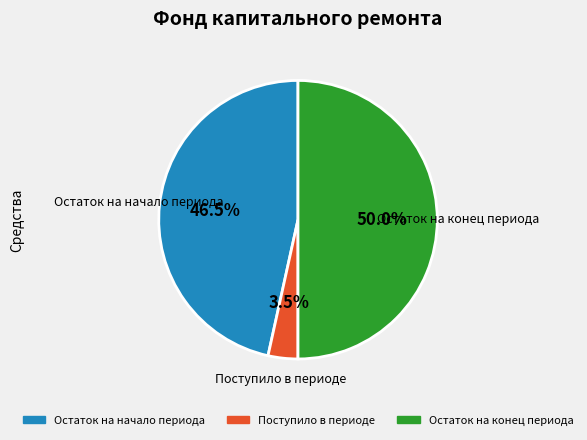

Which has a higher value, Остаток на начало периода or Поступило в периоде?

Остаток на начало периода